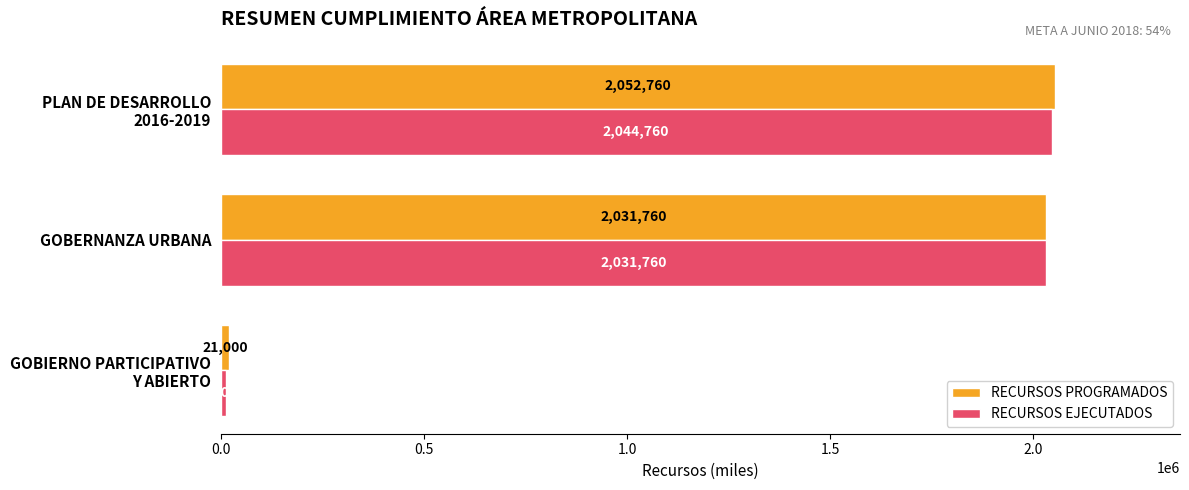

At which label is RECURSOS EJECUTADOS closest to 1028880?

GOBERNANZA URBANA